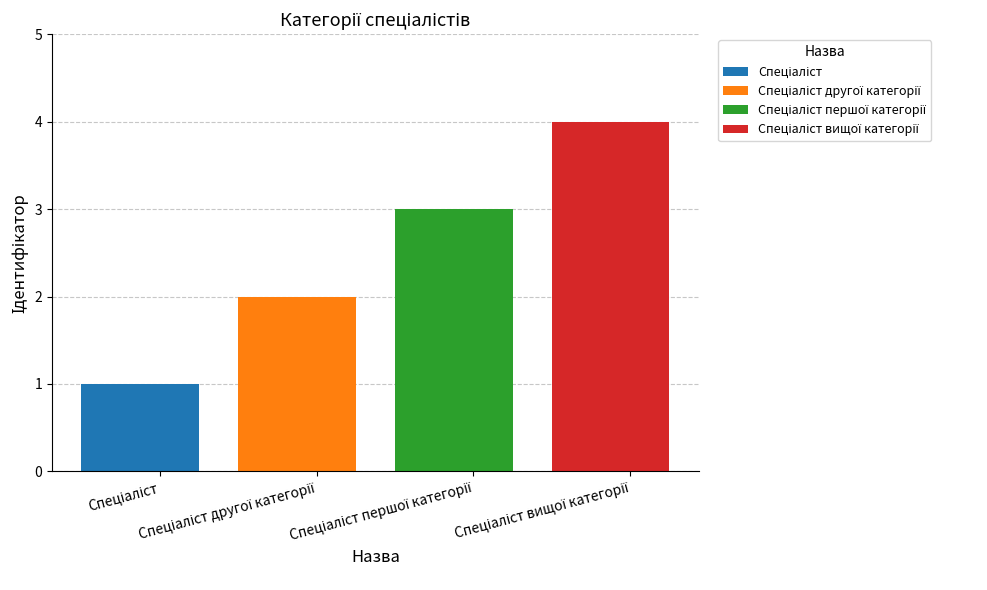

Reading left to right, transcribe all the data shown in this chart.

Спеціаліст=1	Спеціаліст другої категорії=2	Спеціаліст першої категорії=3	Спеціаліст вищої категорії=4